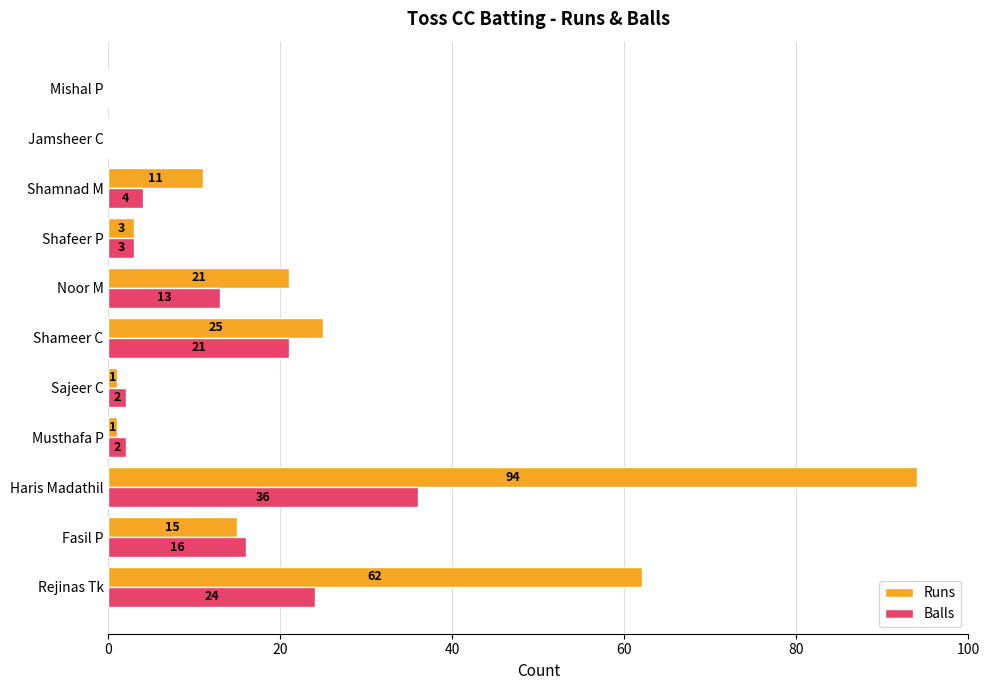

What is the sum of the Balls values at Fasil P and Sajeer C?

18